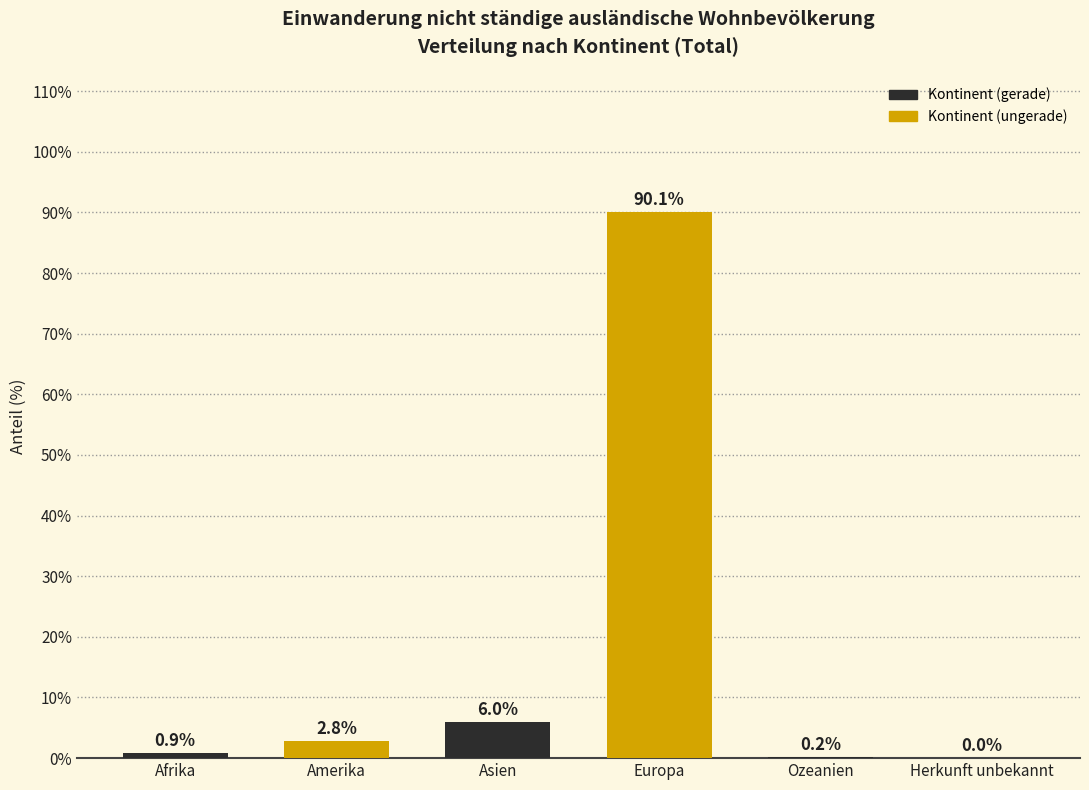

Reading left to right, list all the values displayed in this chart.

Afrika=0.9	Amerika=2.8	Asien=6.0	Europa=90.1	Ozeanien=0.2	Herkunft unbekannt=0.0